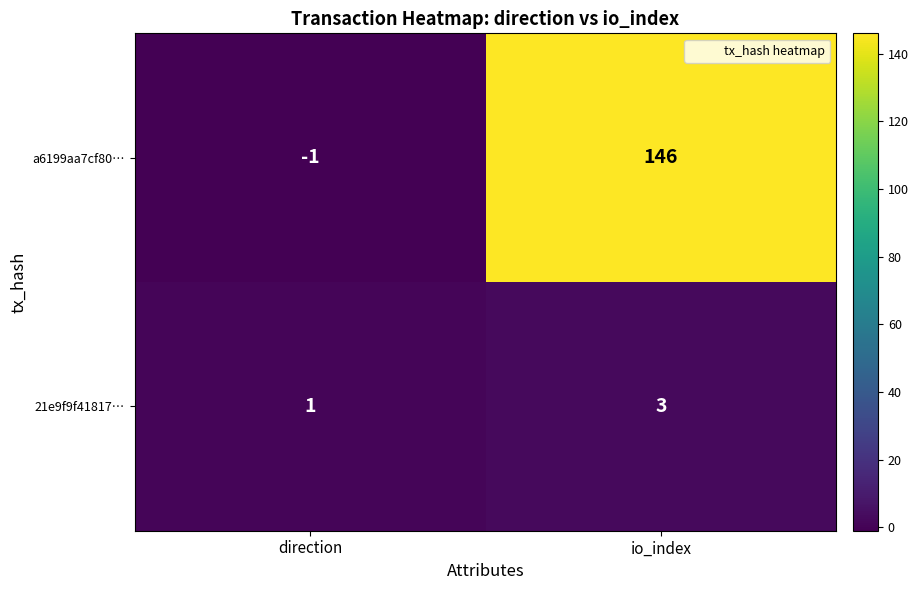

Reading left to right, list all the values displayed in this chart.

a6199aa7cf80…: -1	146
21e9f9f41817…: 1	3